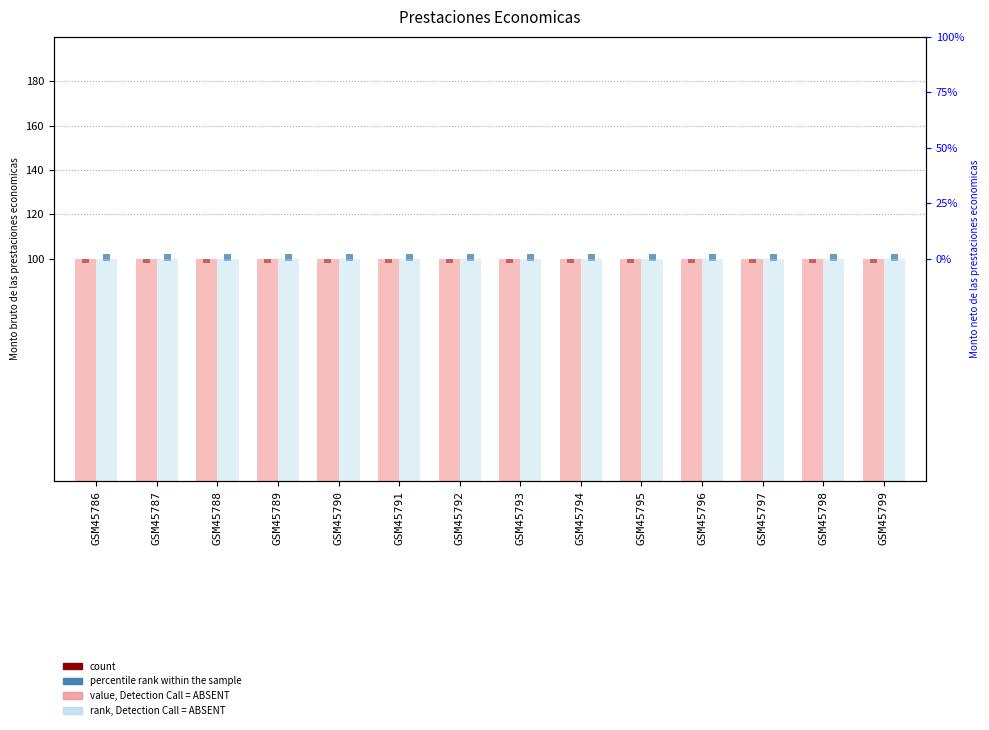

What is the average value of the rank, Detection Call = ABSENT series?

100